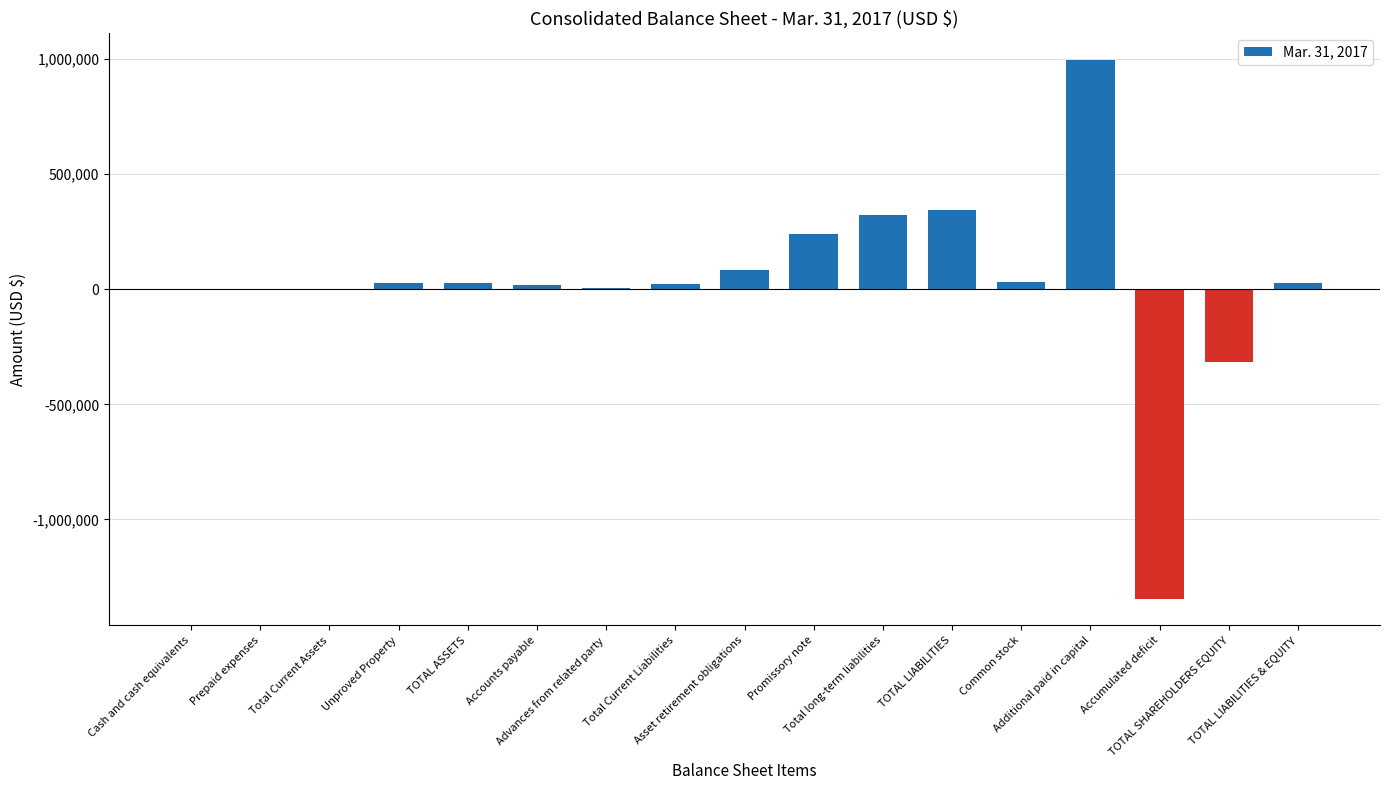

What is the sum of all values?

493021